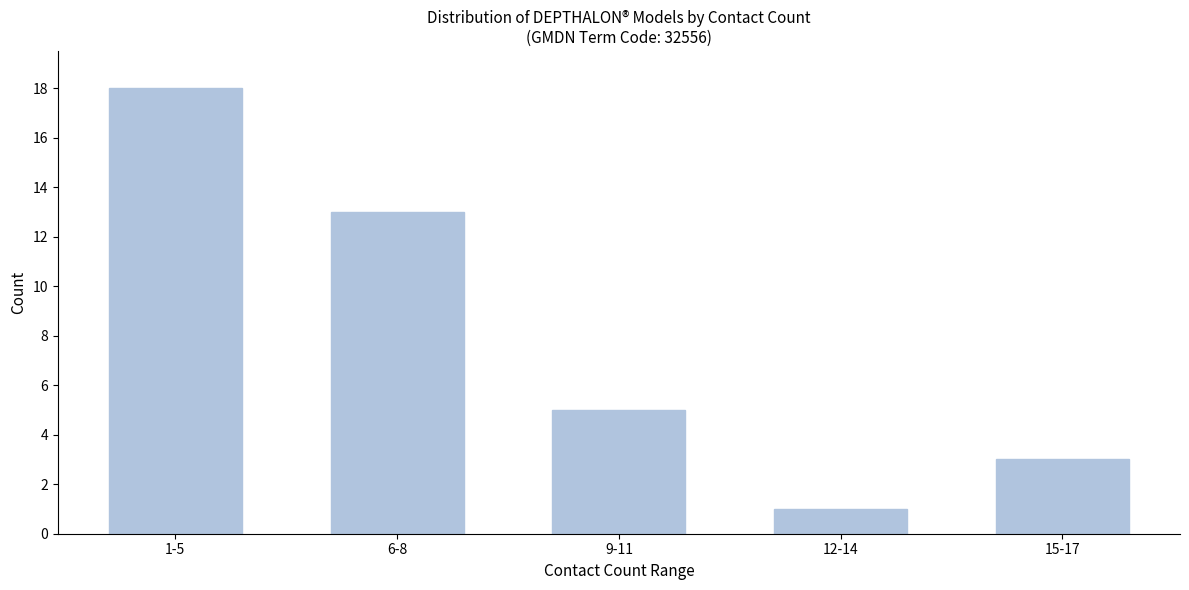

Reading left to right, list all the values displayed in this chart.

1-5=18	6-8=13	9-11=5	12-14=1	15-17=3